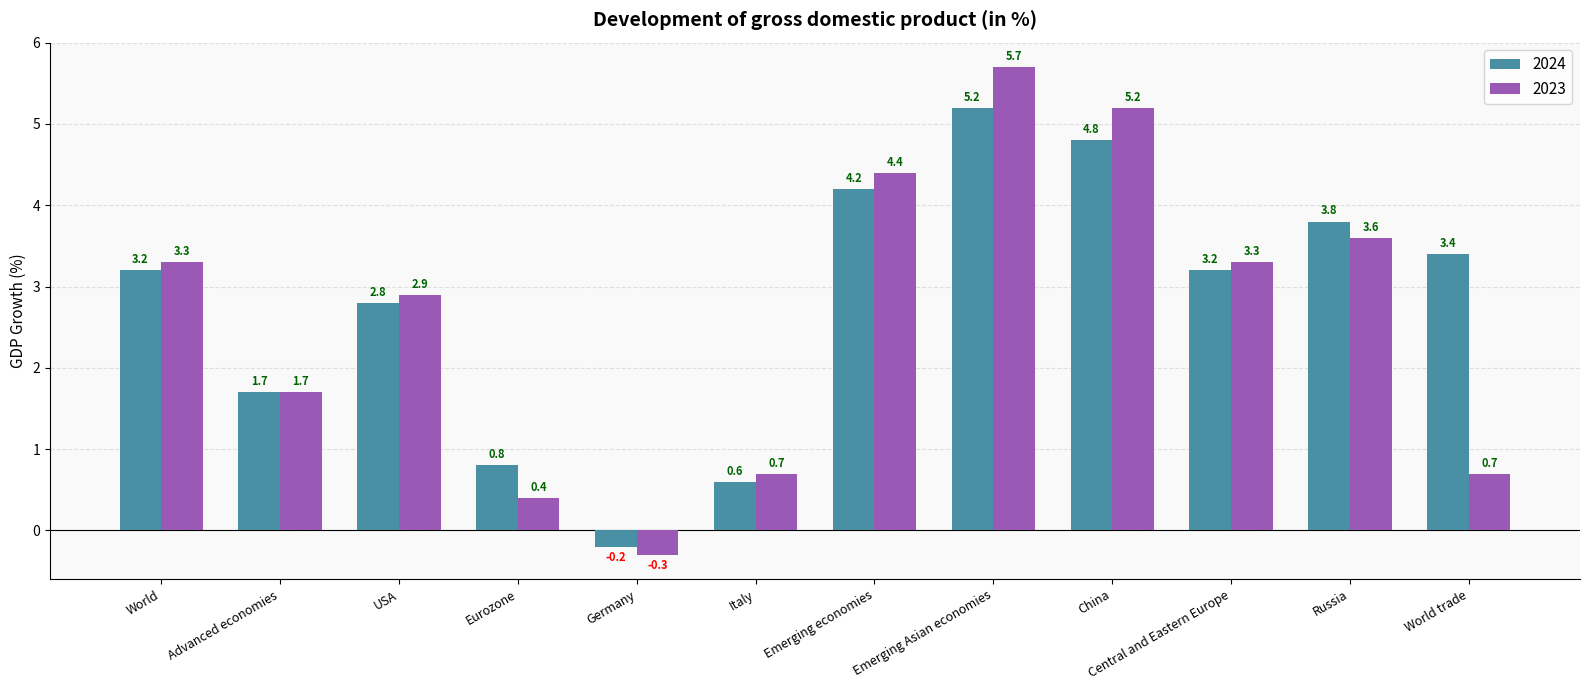

Reading left to right, what are all the values shown in this chart?

2024: World=3.2	Advanced economies=1.7	USA=2.8	Eurozone=0.8	Germany=-0.2	Italy=0.6	Emerging economies=4.2	Emerging Asian economies=5.2	China=4.8	Central and Eastern Europe=3.2	Russia=3.8	World trade=3.4
2023: World=3.3	Advanced economies=1.7	USA=2.9	Eurozone=0.4	Germany=-0.3	Italy=0.7	Emerging economies=4.4	Emerging Asian economies=5.7	China=5.2	Central and Eastern Europe=3.3	Russia=3.6	World trade=0.7